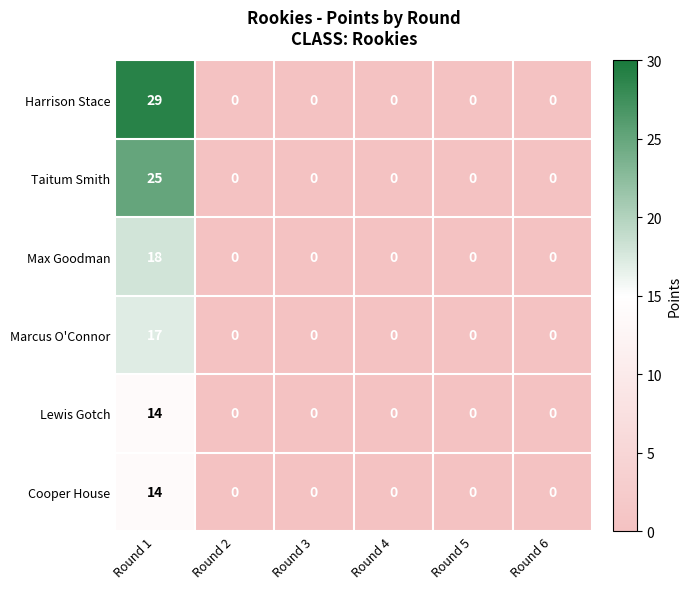

True or false: Lewis Gotch has a value of 0 at Round 6.

True